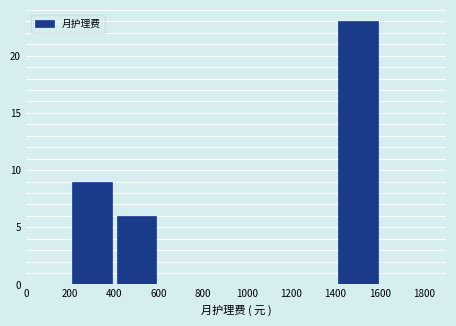

How tall is the bar that spans 400 to 600 on the x-axis? The values are not printed on the chart, so give them approximately, as read against the axis.

6